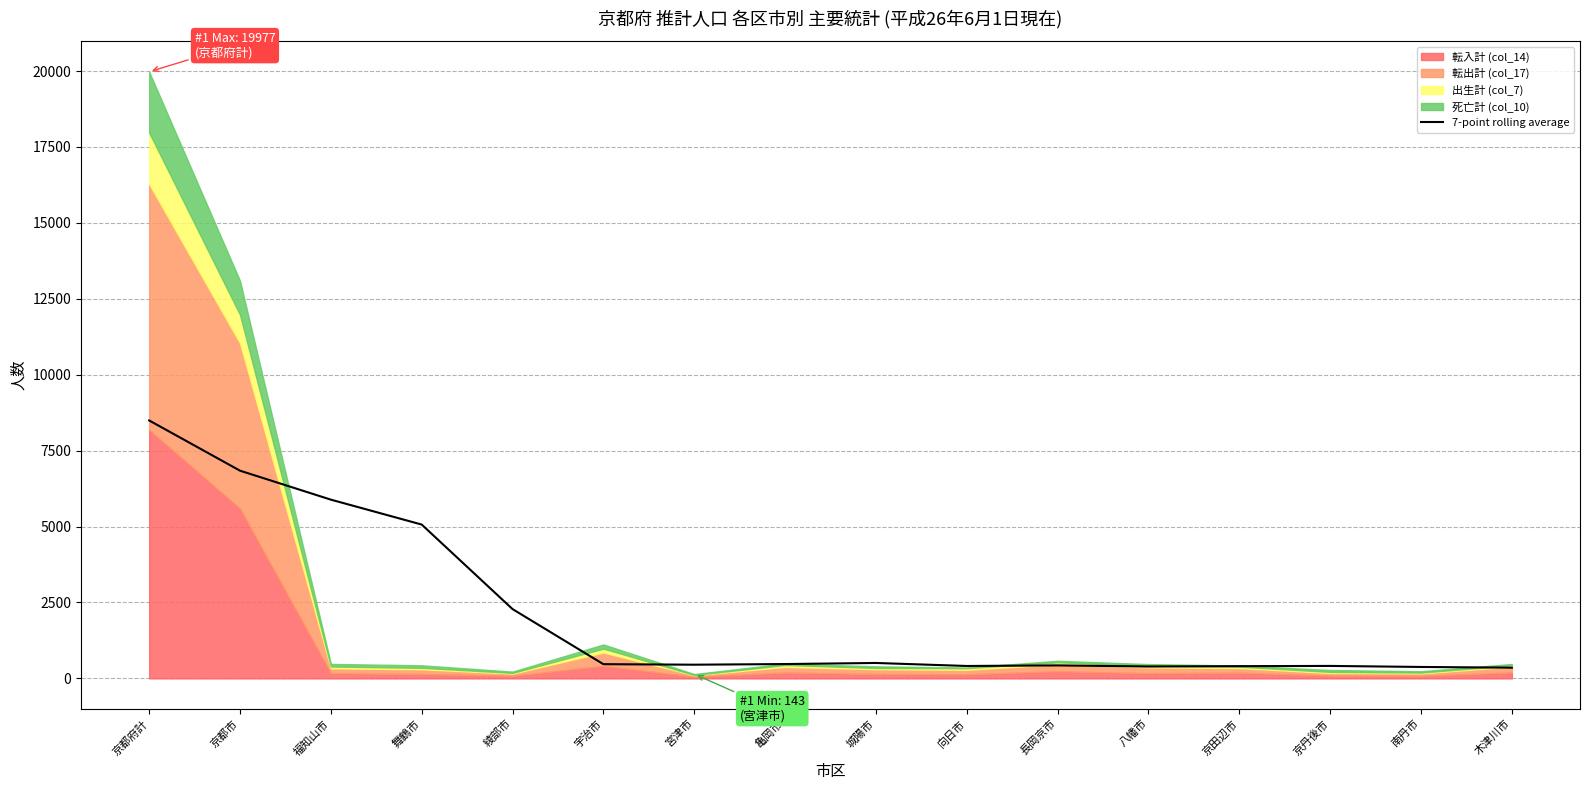

Reading right to left, transcribe all the data shown in this chart.

353.0	376.6	410.5	403.0	391.9	427.9	408.7	507.7	472.3	451.0	468.0	2281.9	5066.0	5886.5	6840.4	8494.8